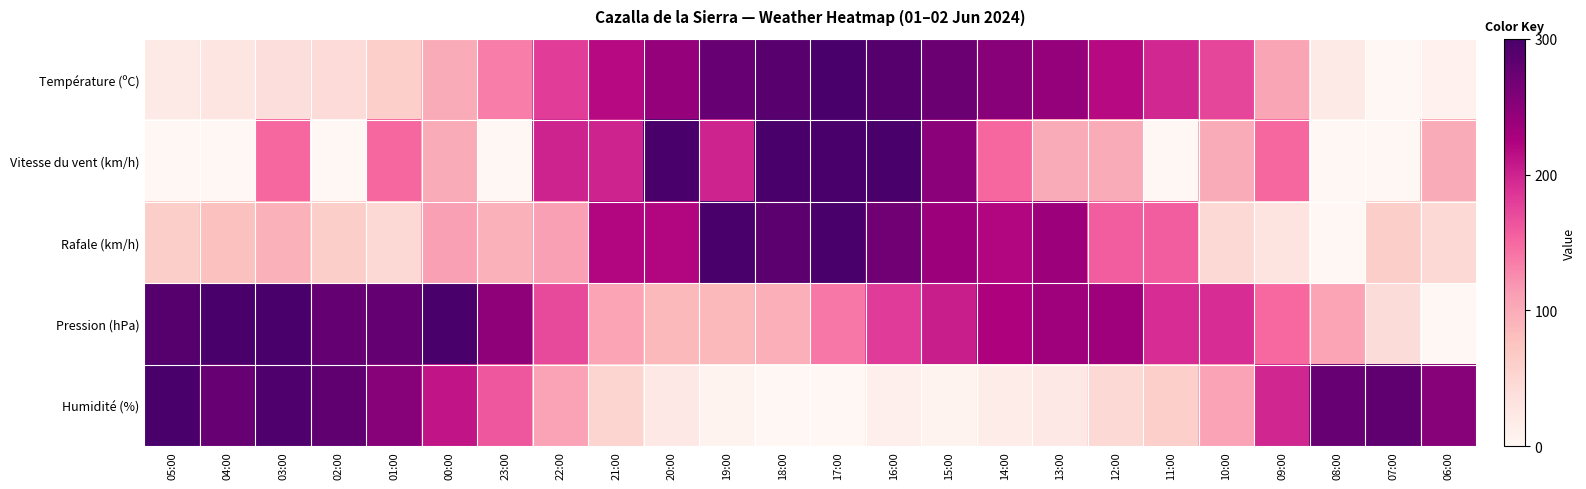

How many series are shown in this chart?

5